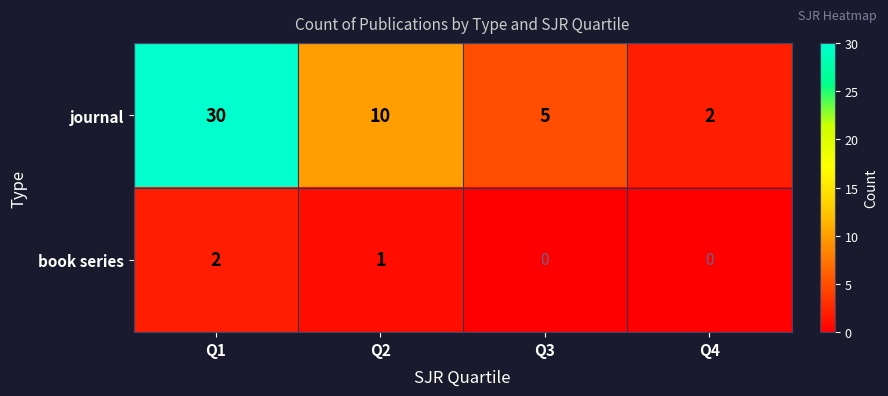

Which series has the largest range (max minus min)?

journal